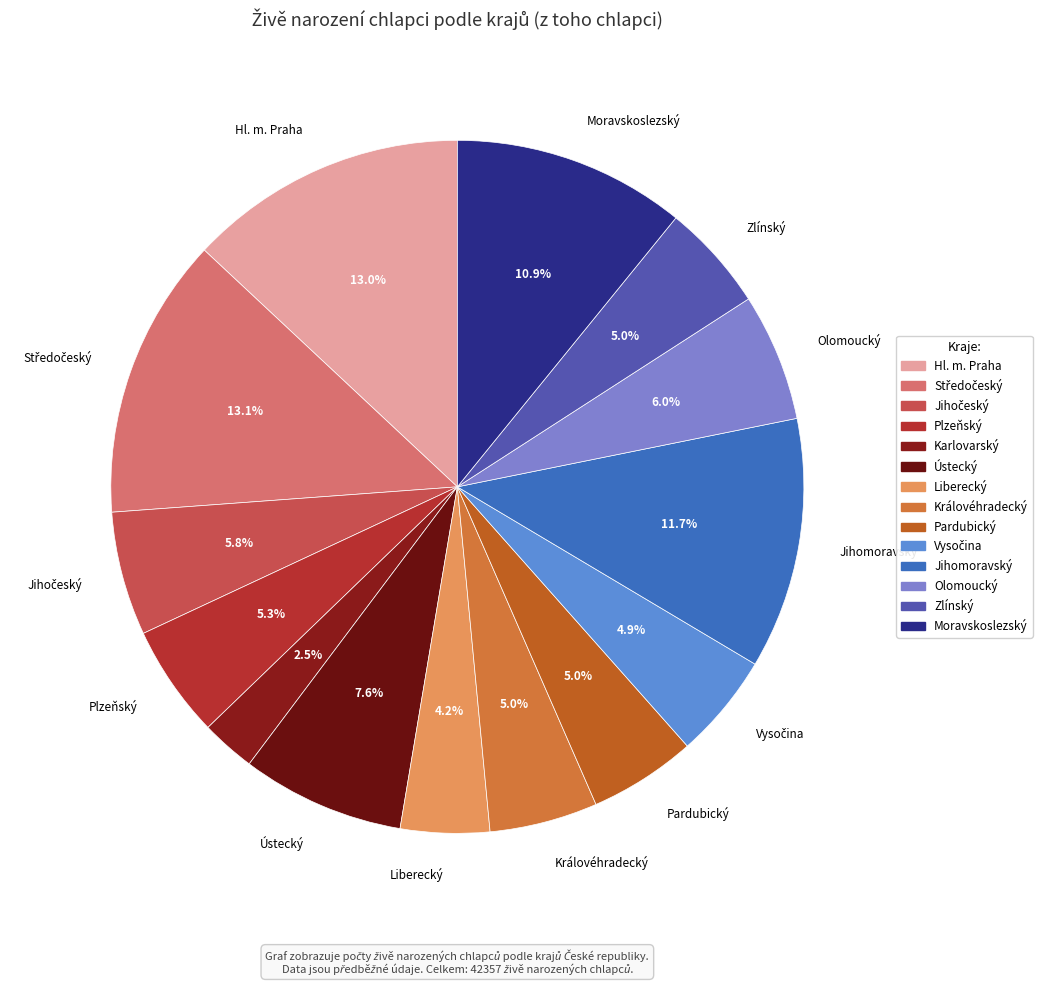

How many segments does this pie chart have?

14